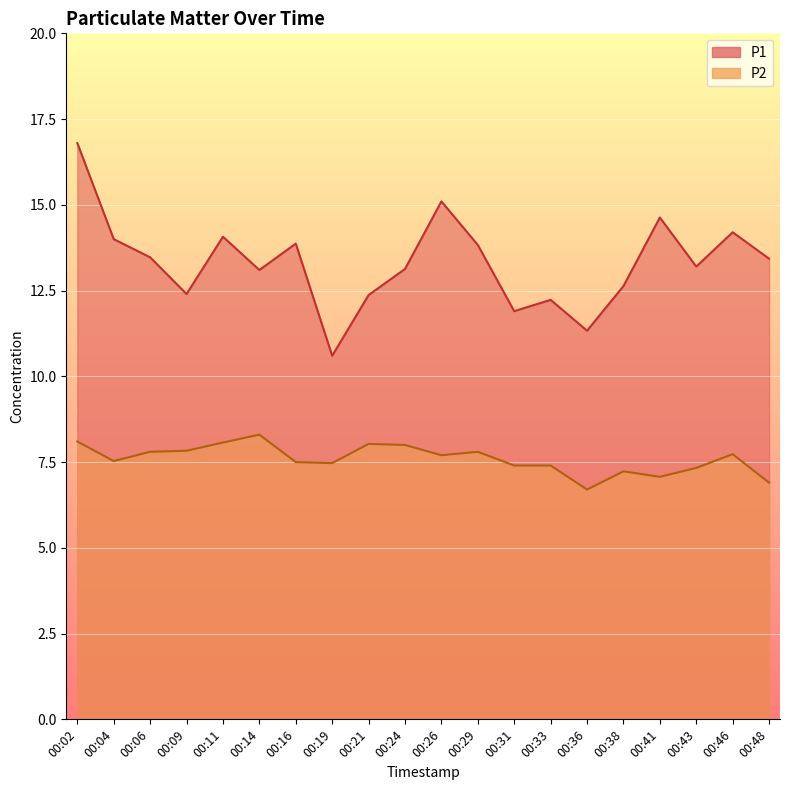

At 00:09, list the series in order from smallest to largest.

P2, P1